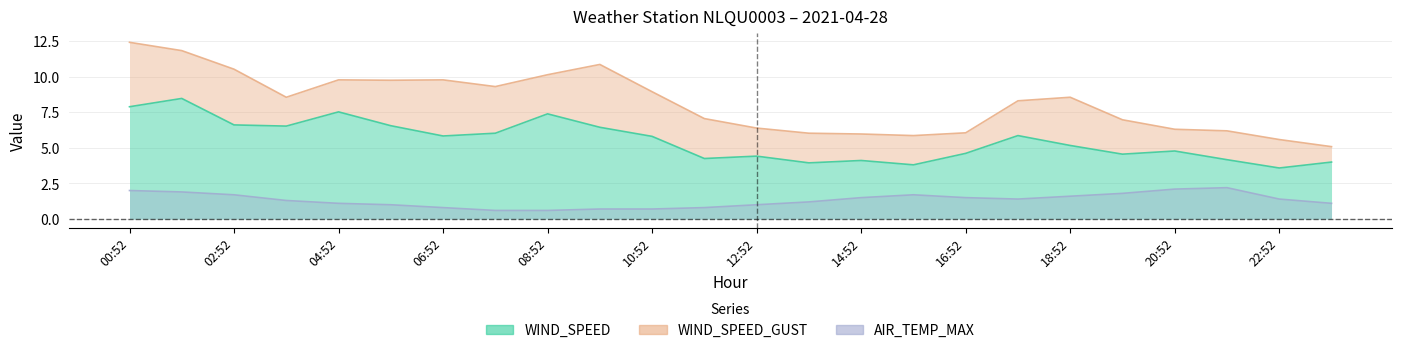

How many interior local valleys does the AIR_TEMP_MAX series have?

1